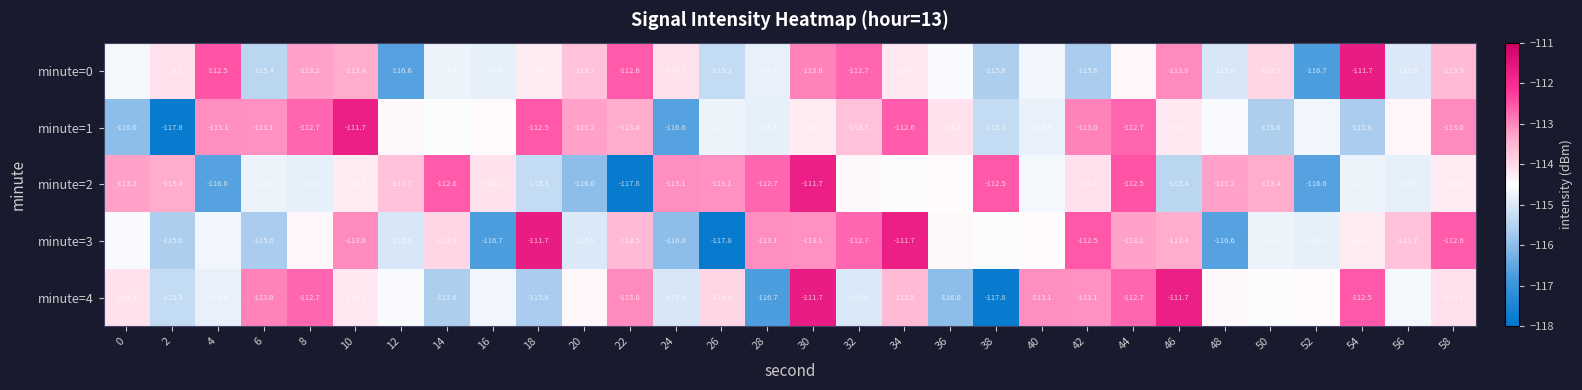

What is the average value of the minute=4 series?

-114.2